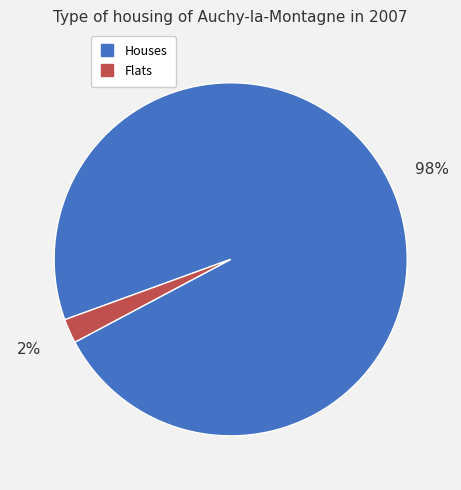

To the nearest percent, what is the average slice percentage?

50%